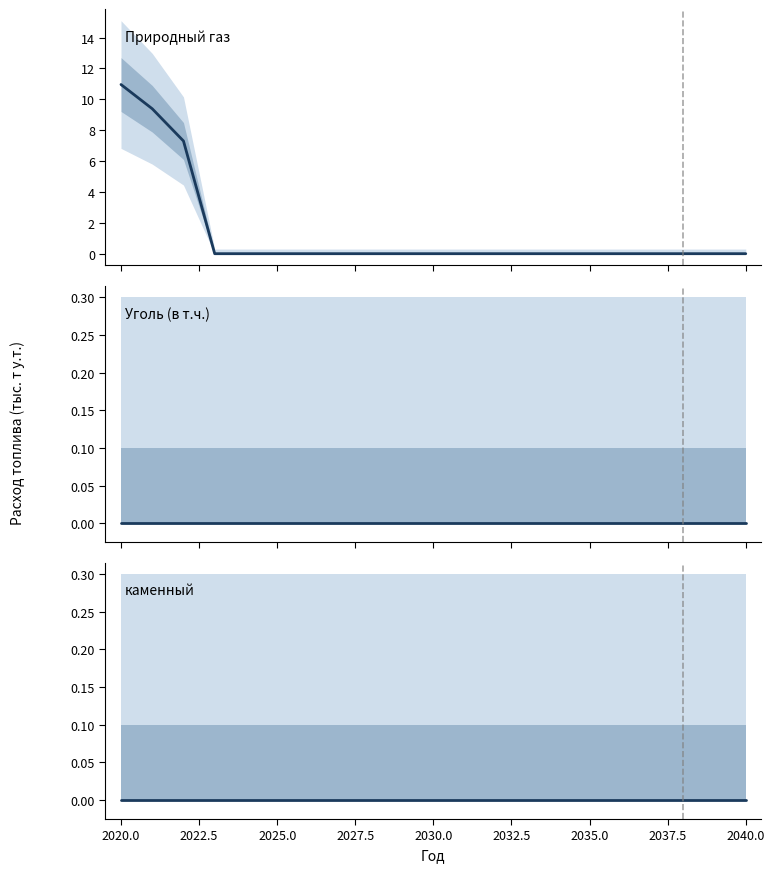

True or false: Уголь (в т.ч.) and Природный газ cross at least once.

False